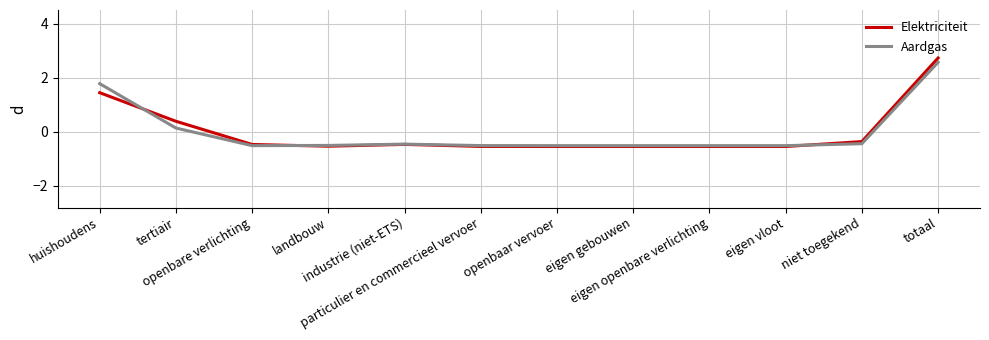

What is the minimum value for Aardgas?

-0.5